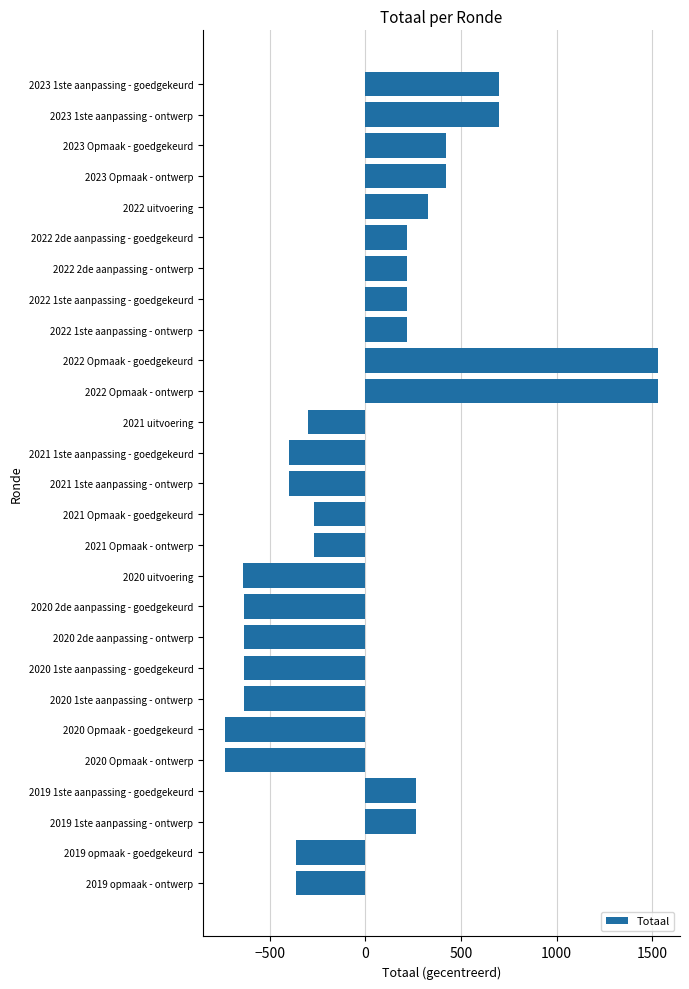

Are the bars horizontal?

Yes